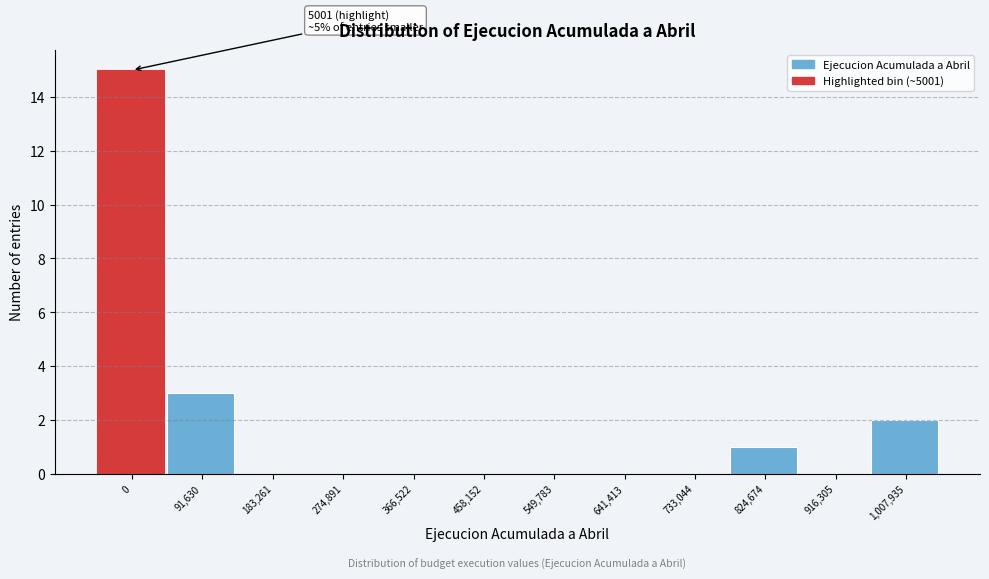

Which has a higher value, 366,522 or 824,674?

824,674